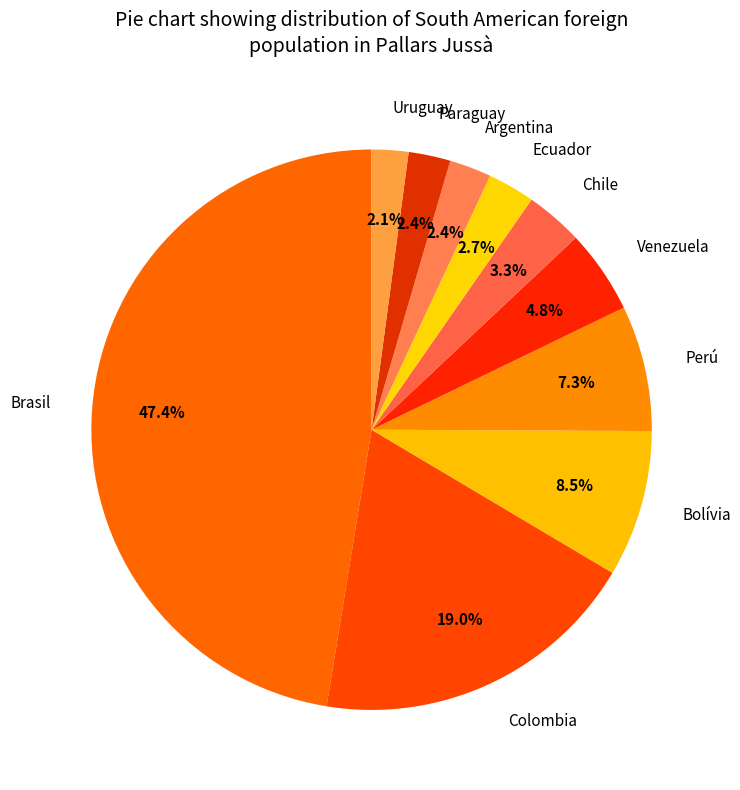

To the nearest percent, what is the average slice percentage?

10%